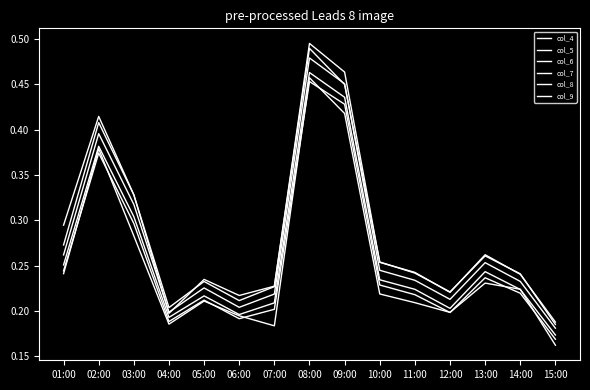

Does the chart have visible grid lines?

No